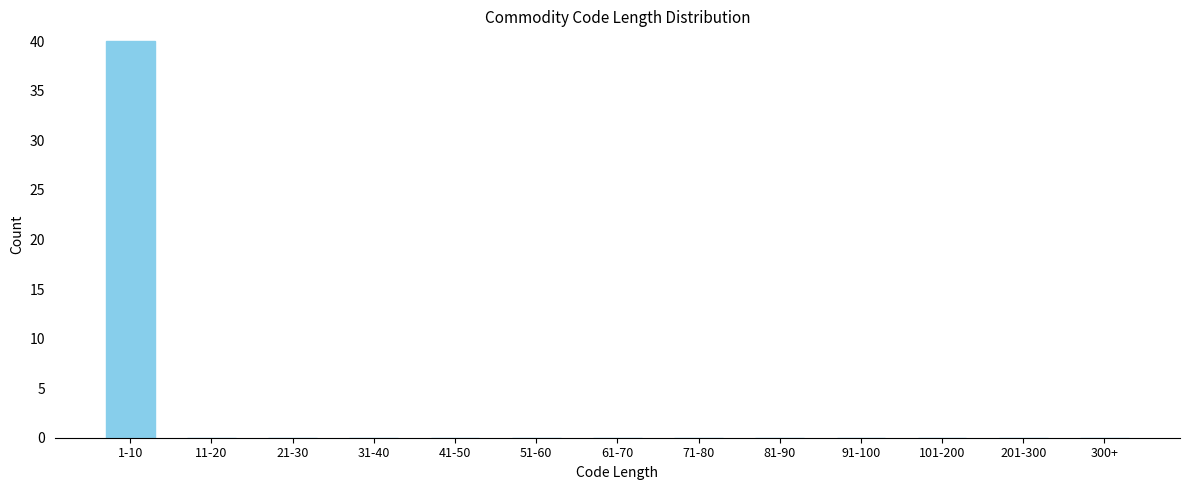

Reading left to right, extract all data points from this chart.

1-10=40	11-20=0	21-30=0	31-40=0	41-50=0	51-60=0	61-70=0	71-80=0	81-90=0	91-100=0	101-200=0	201-300=0	300+=0